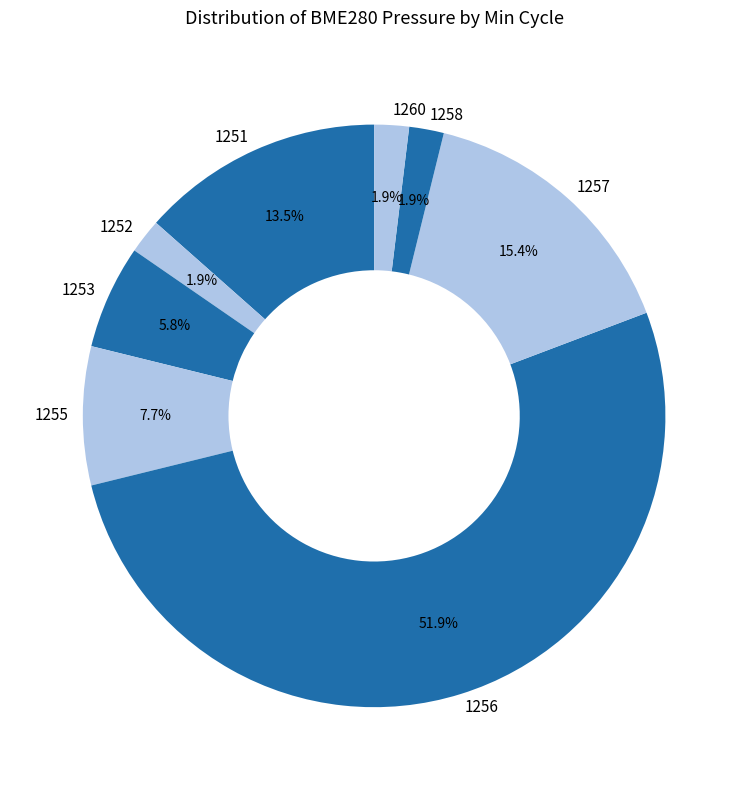

Which slice is the largest?

1256